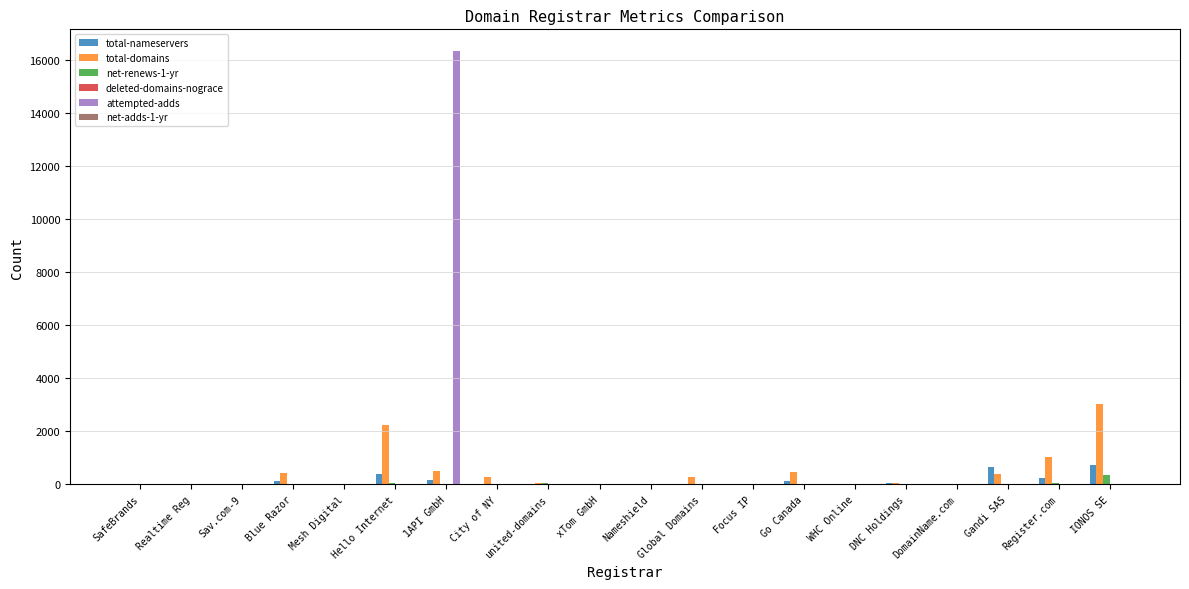

What is the maximum value shown in the chart?

16342